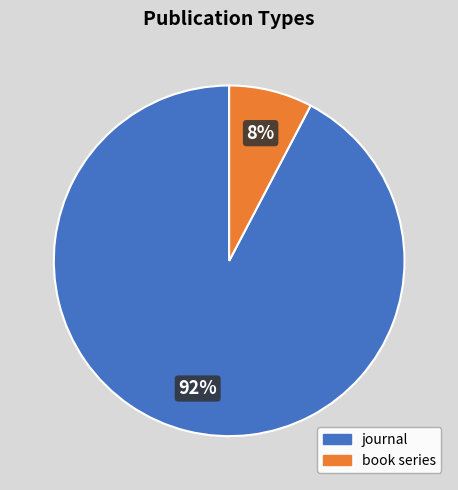

Which category has the smallest portion of the pie?

book series